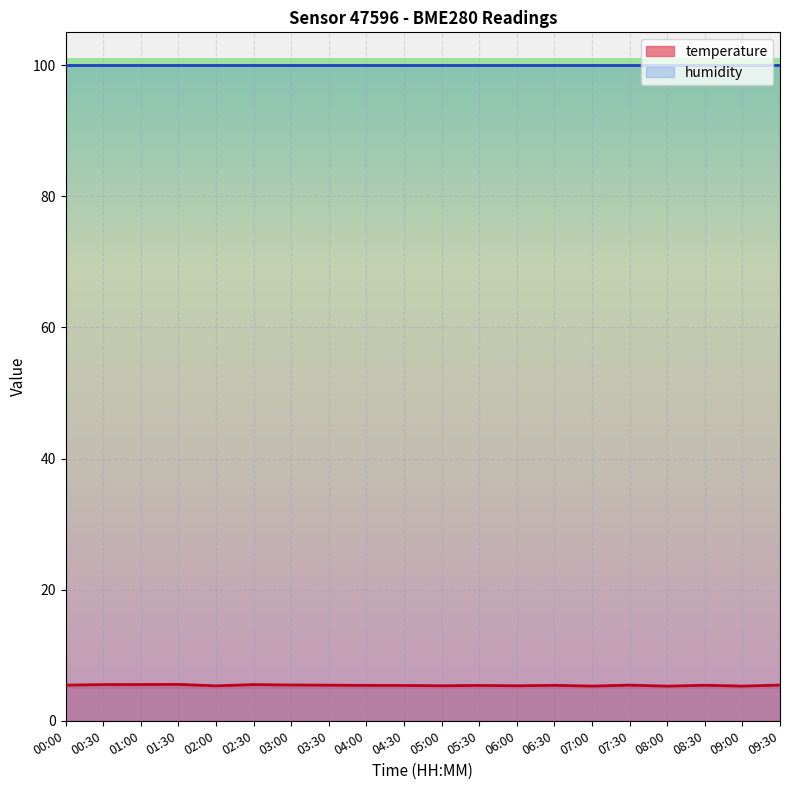

The value at 01:30 is 5.5. True or false?

True